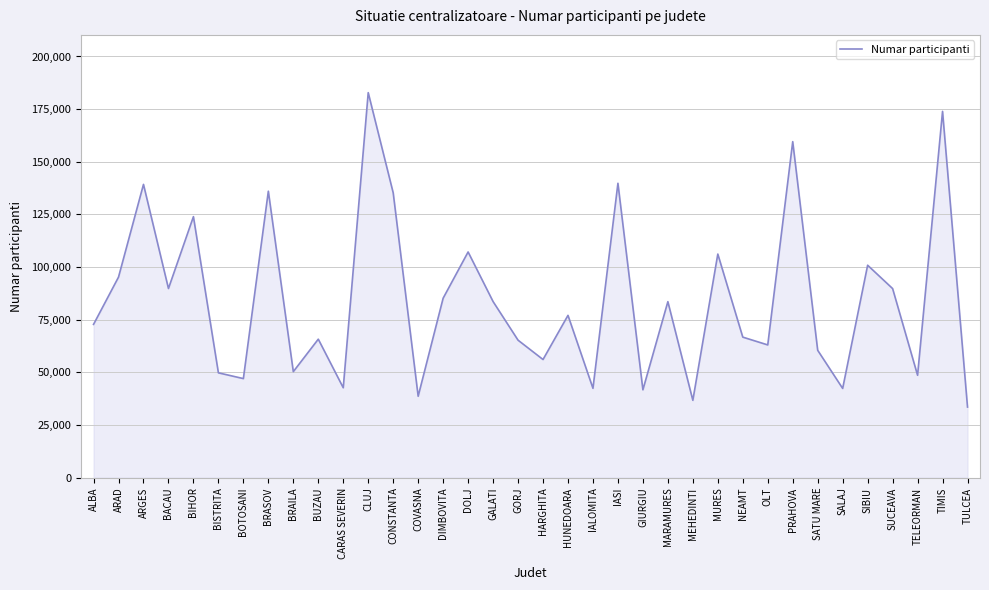

The value at OLT is 63043. True or false?

True